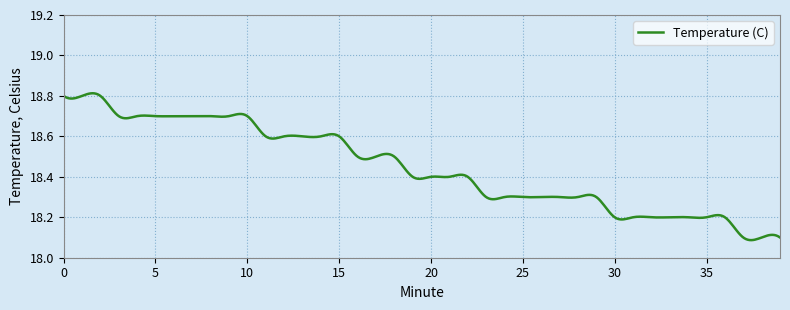

What is the difference between the maximum and minimum values?

0.7